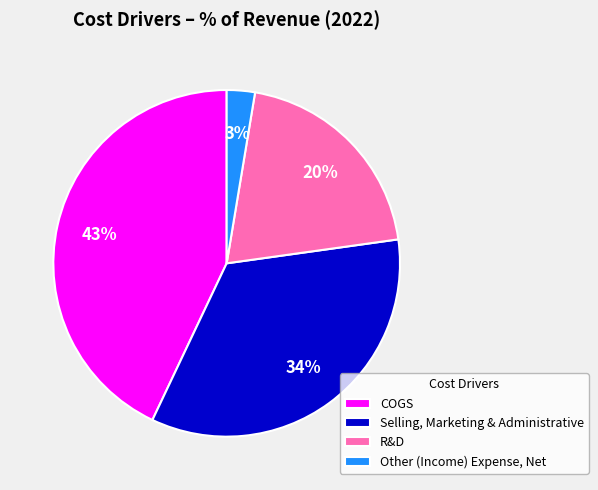

Is it true that COGS is 29% of the pie?

False